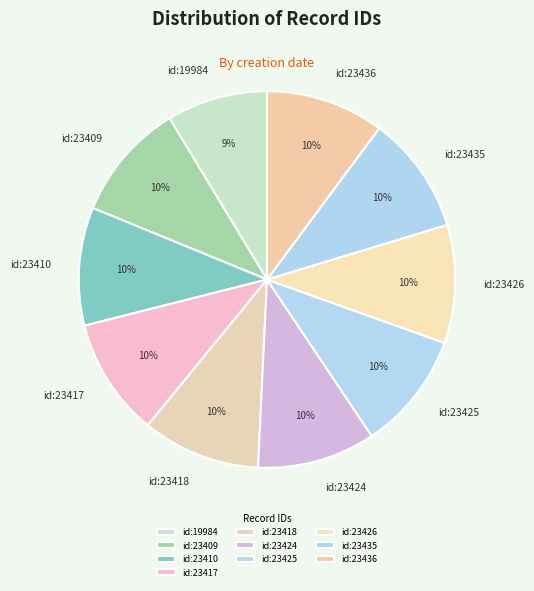

Does any single category account for the majority?

No